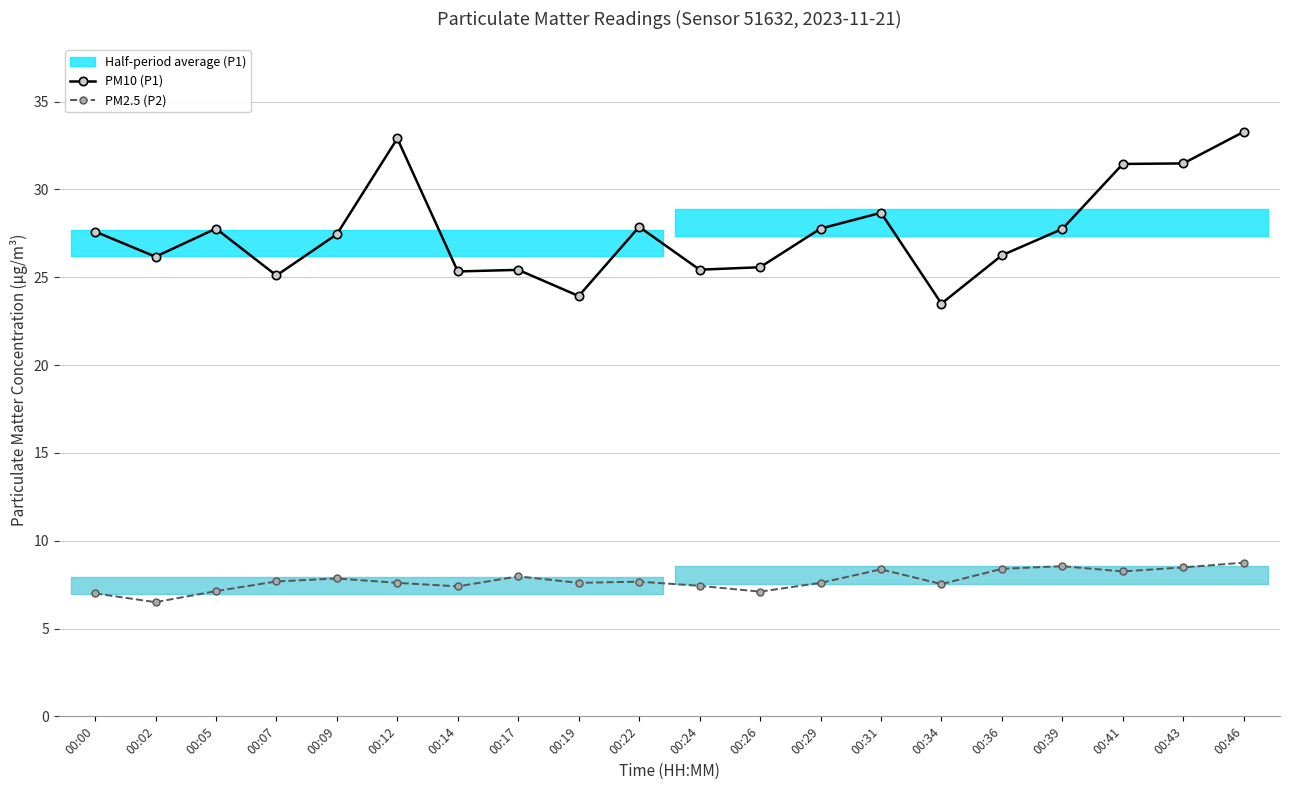

What is the total value across all series at 00:22?

35.5